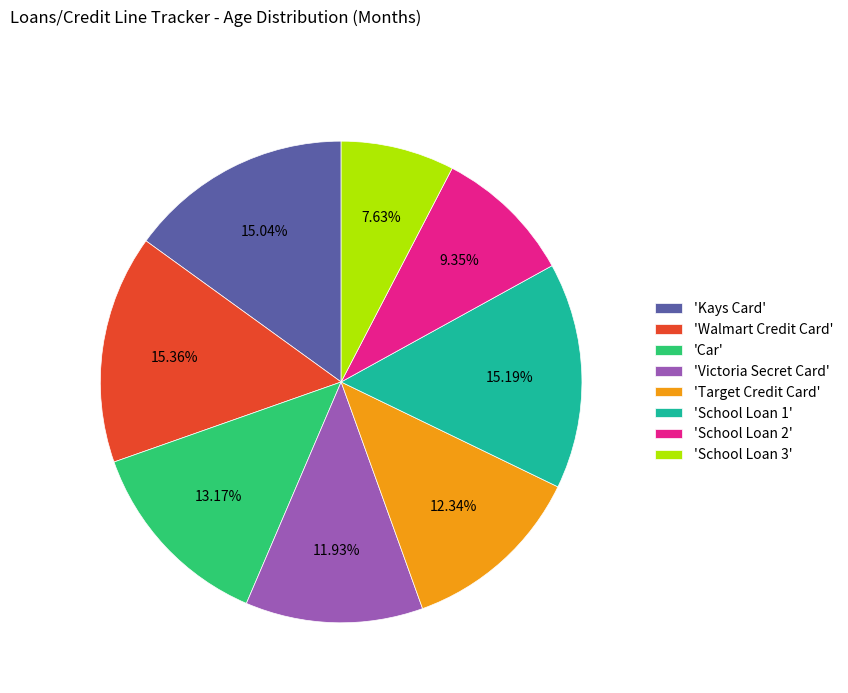

Is the sum of 'School Loan 2' and 'Car' greater than half?

No